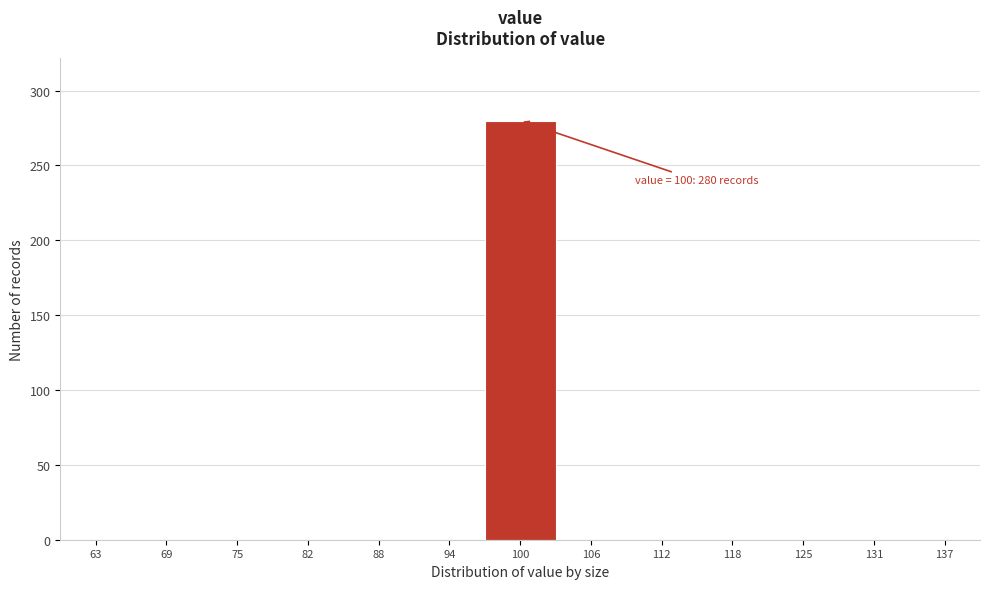

Over which range of the x-axis is the bar tallest?

97 to 103